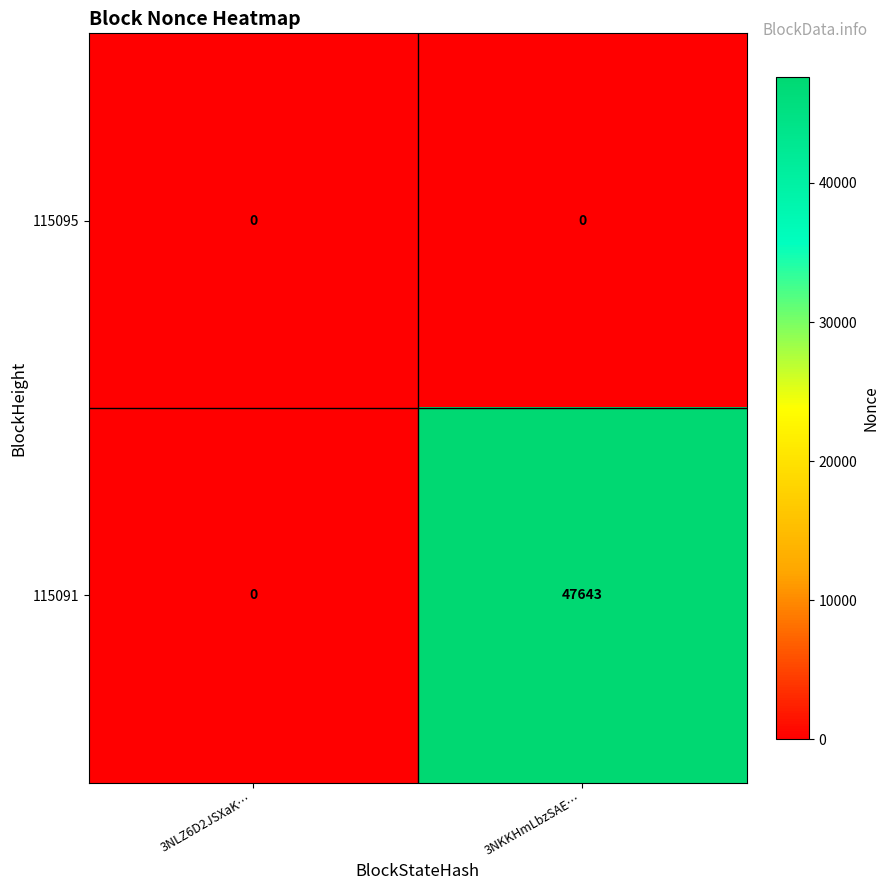

At which label does 115091 reach its minimum?

3NLZ6D2JSXaK…